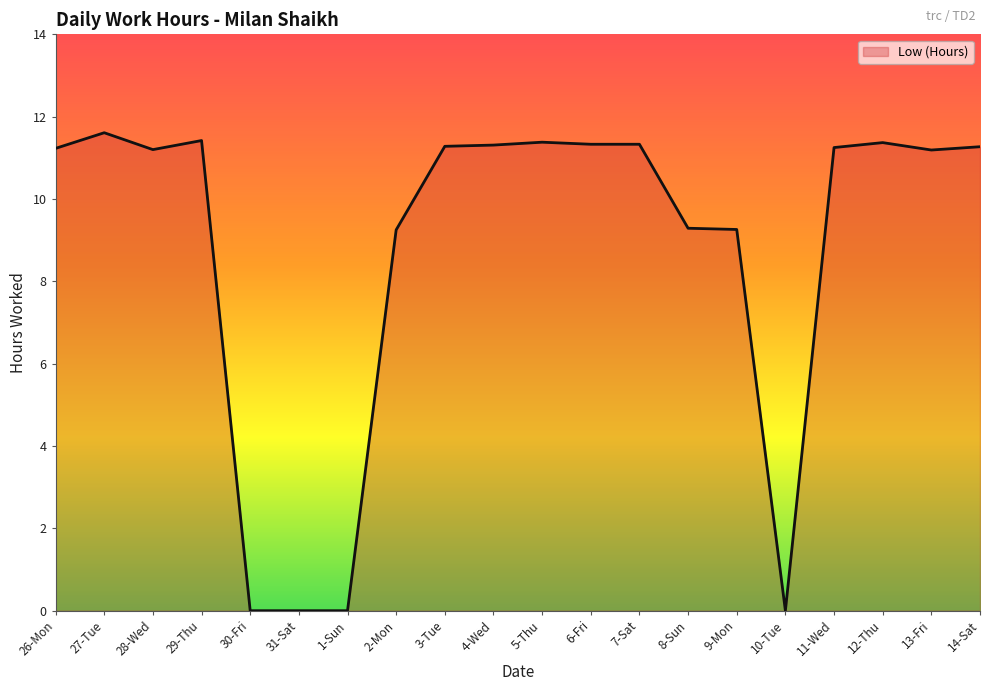

Does the chart have visible grid lines?

No